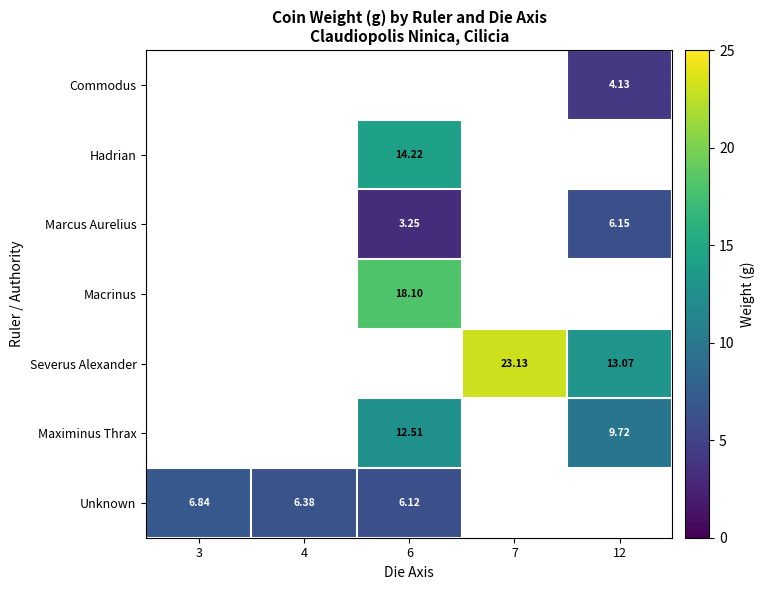

At which label does Macrinus first exceed 18?

6